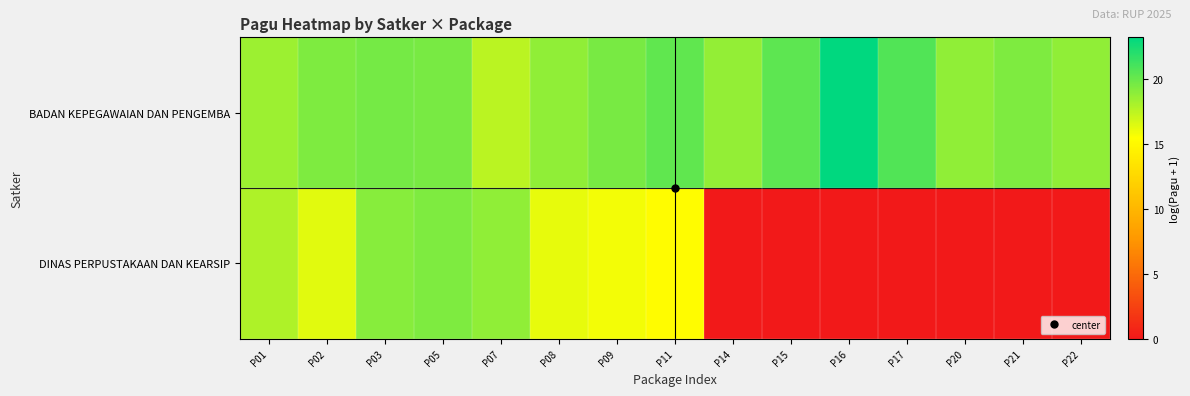

How many series are shown in this chart?

2